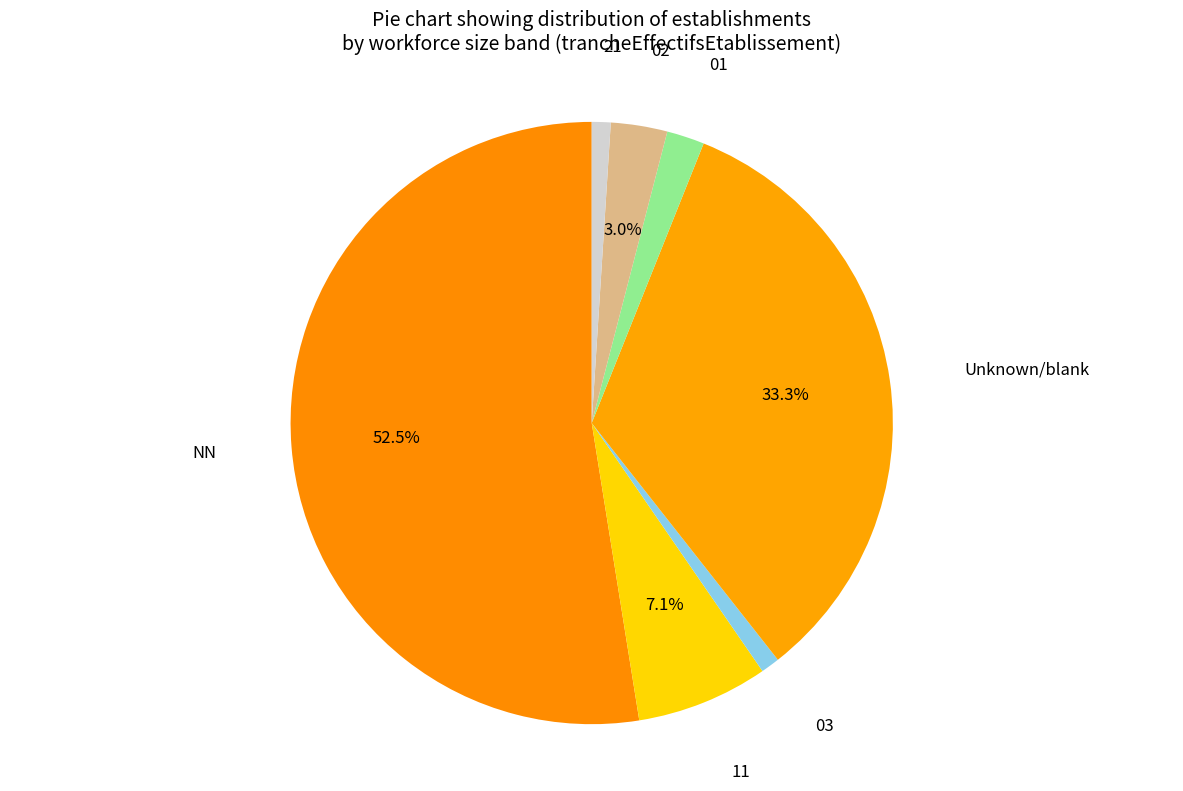

Which category has the biggest portion of the pie?

NN